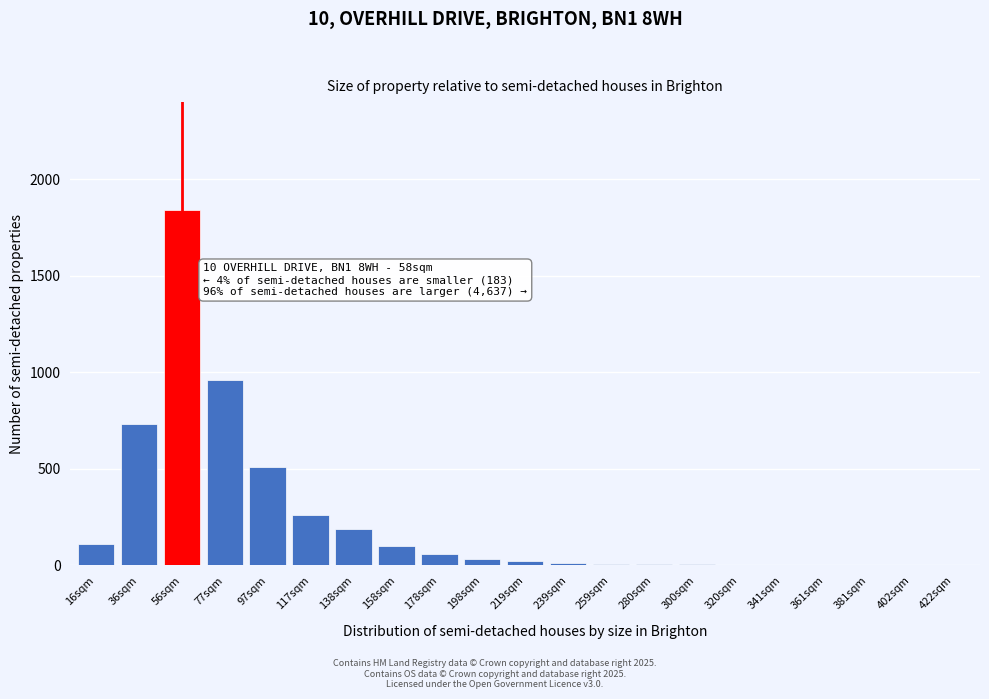

The value at 97sqm is 123. True or false?

False